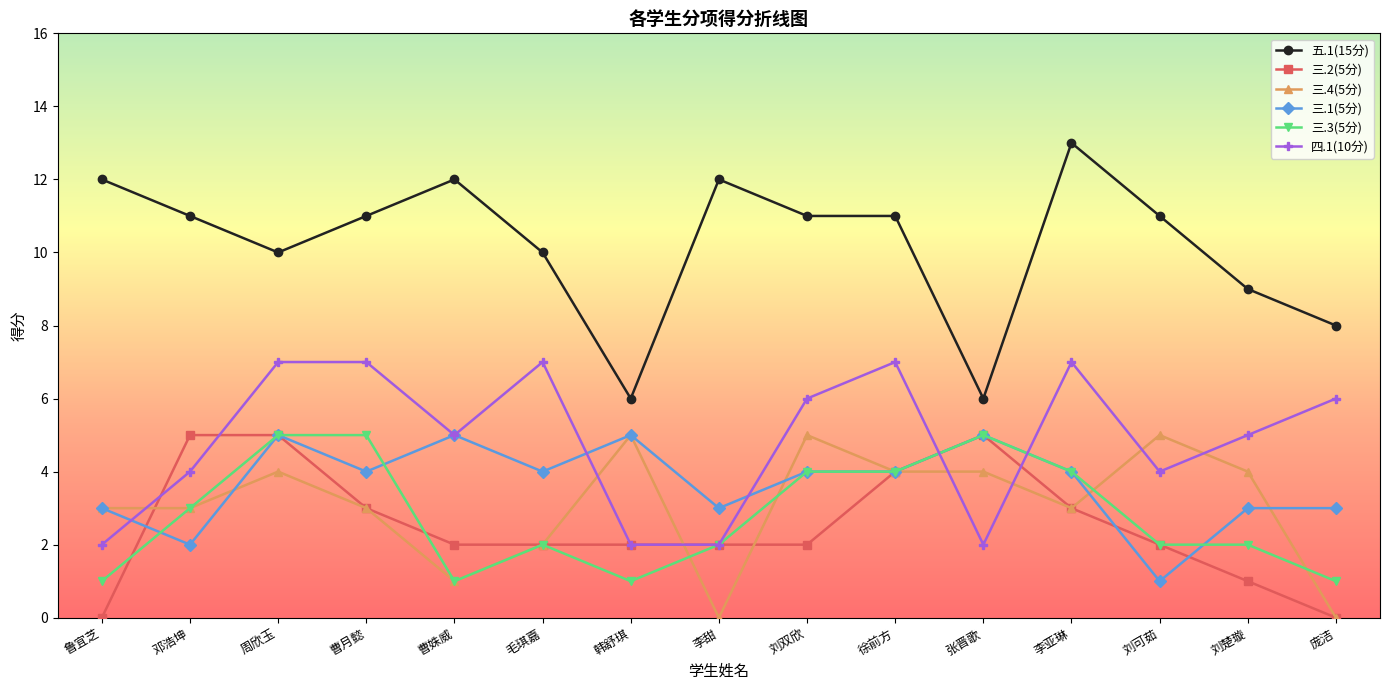

The 四.1(10分) series shows 2 at 鲁宜芝. True or false?

True